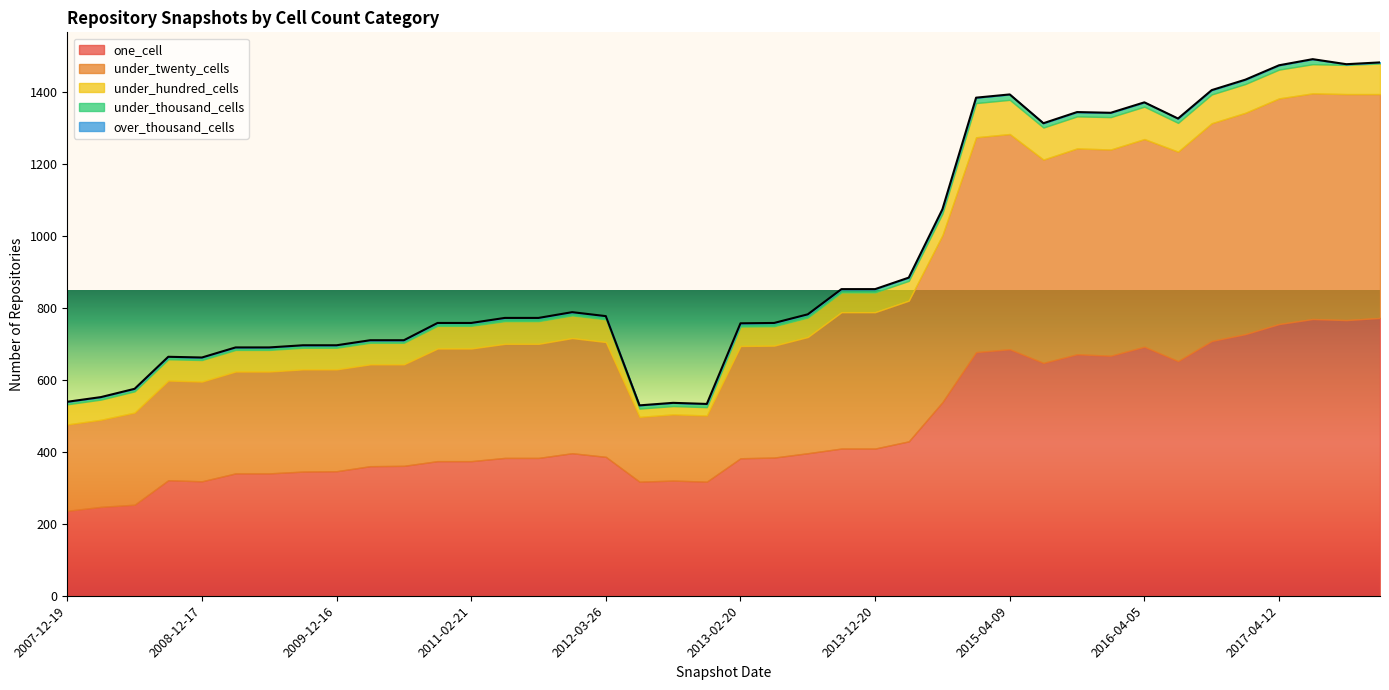

Does the chart have visible grid lines?

No